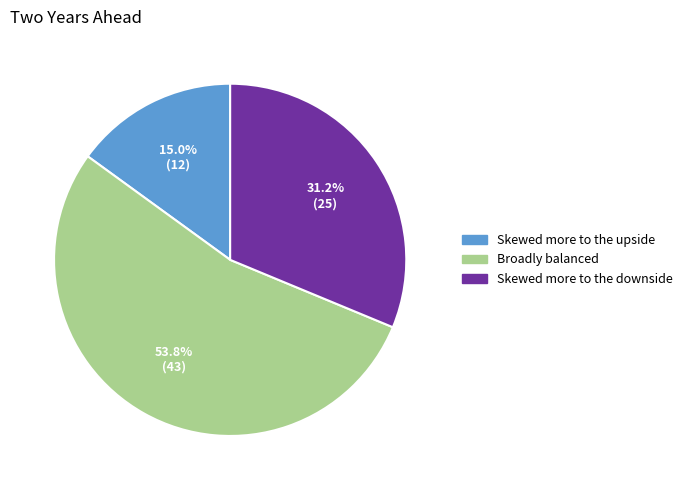

Which slice is the smallest?

Skewed more to the upside